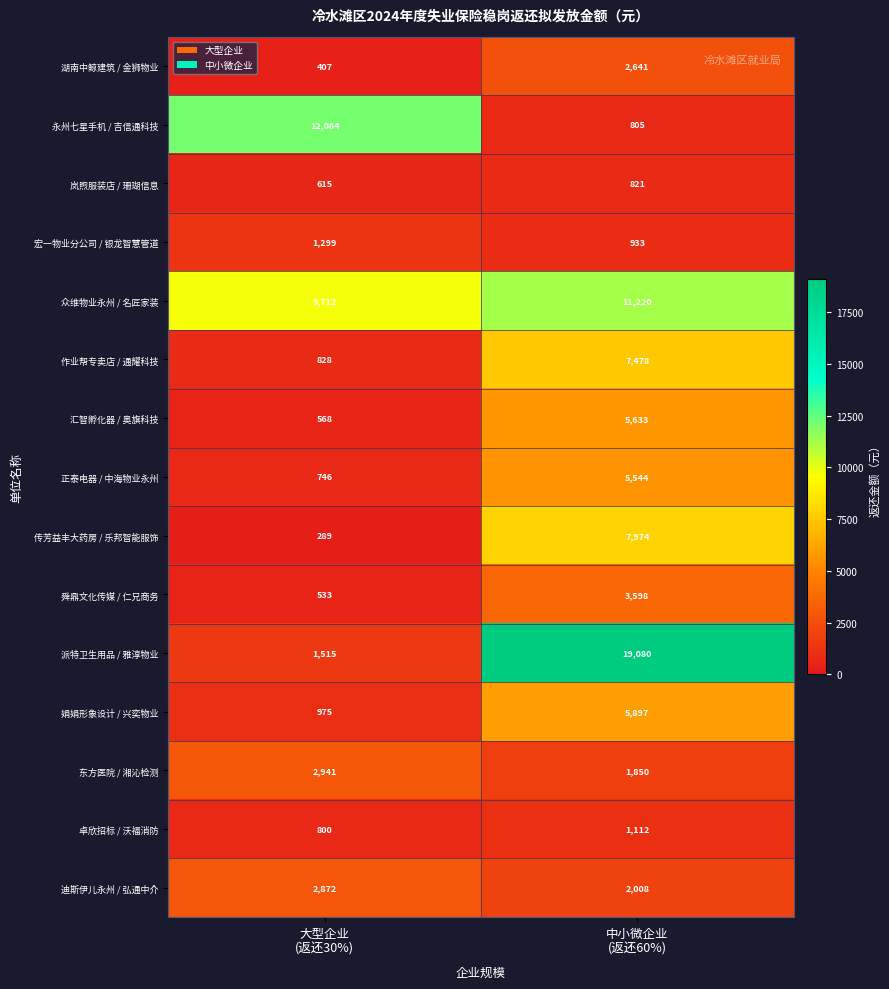

What is the highest value of the 作业帮专卖店 / 通耀科技 series?

7478